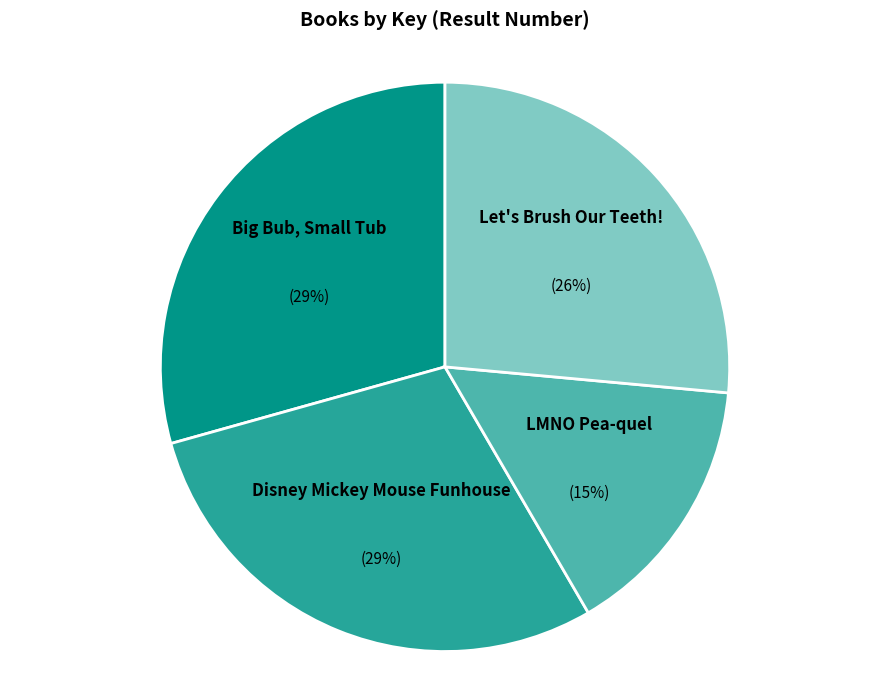

What is the smallest slice in the pie chart?

LMNO Pea-quel